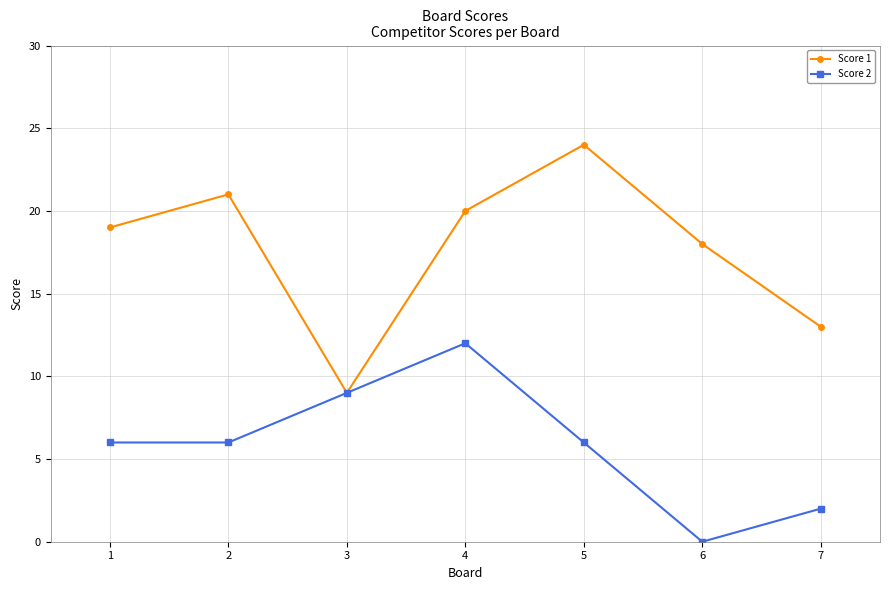

Which series has the widest spread of values?

Score 1